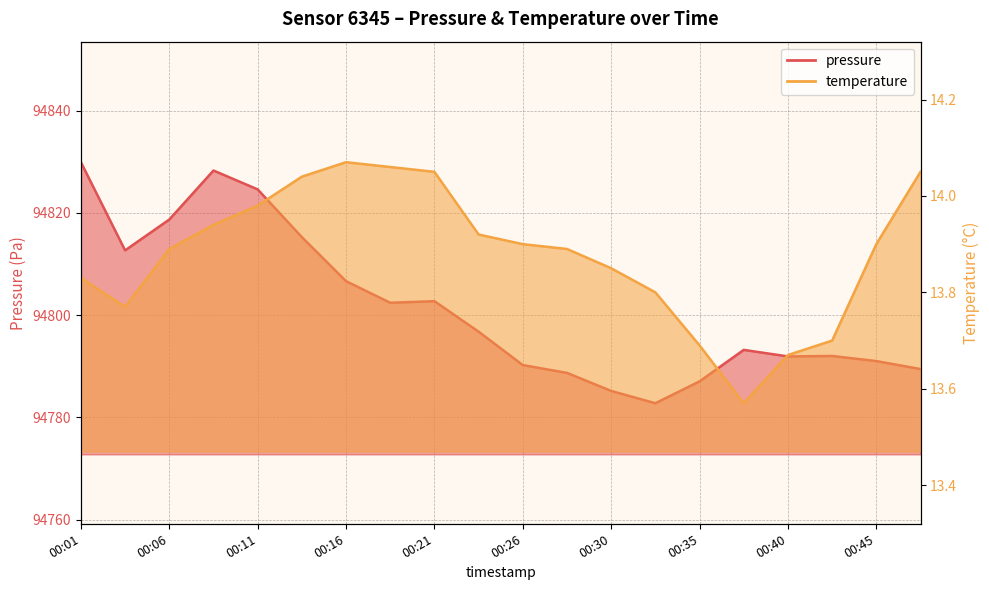

What is the difference between the second highest and minimum values in the pressure series?

45.5